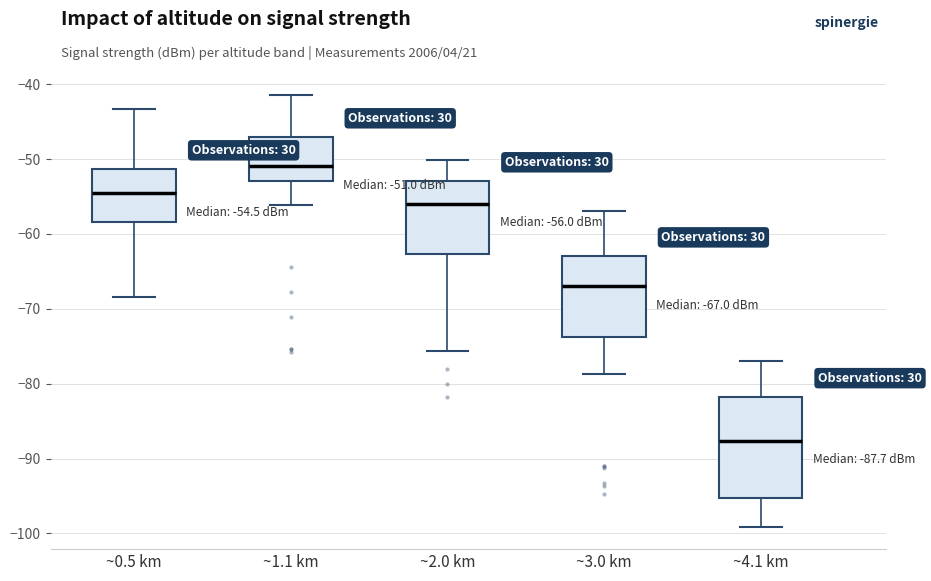

Which box is the tallest, from its lower edge to its upper edge?

~4.1 km